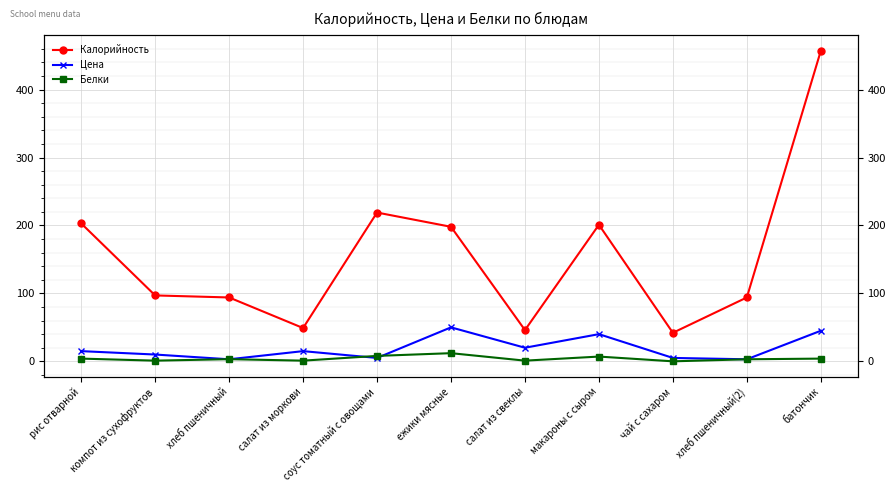

Reading left to right, what are all the values shown in this chart?

Калорийность: рис отварной=203.0	компот из сухофруктов=97.0	хлеб пшеничный=94.0	салат из моркови=49.0	соус томатный с овощами=219.0	ежики мясные=198.0	салат из свеклы=46.0	макароны с сыром=201.0	чай с сахаром=42.0	хлеб пшеничный(2)=94.0	батончик=457.0
Цена: рис отварной=15.0	компот из сухофруктов=10.0	хлеб пшеничный=3.0	салат из моркови=15.0	соус томатный с овощами=5.0	ежики мясные=50.0	салат из свеклы=20.0	макароны с сыром=40.0	чай с сахаром=5.0	хлеб пшеничный(2)=3.0	батончик=45.0
Белки: рис отварной=4.0	компот из сухофруктов=1.0	хлеб пшеничный=3.2	салат из моркови=1.0	соус томатный с овощами=8.0	ежики мясные=12.0	салат из свеклы=1.0	макароны с сыром=7.0	чай с сахаром=0.0	хлеб пшеничный(2)=3.0	батончик=4.0